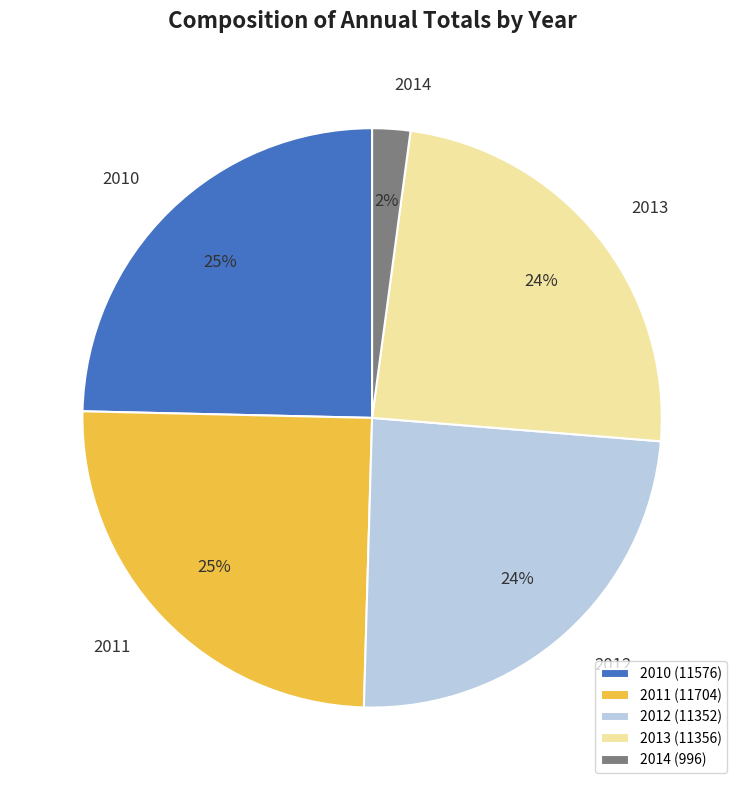

How many slices are in this pie chart?

5